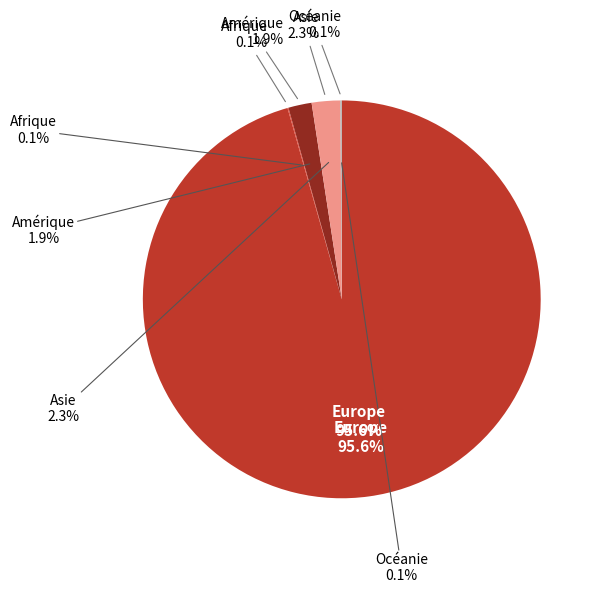

How many segments does this pie chart have?

5